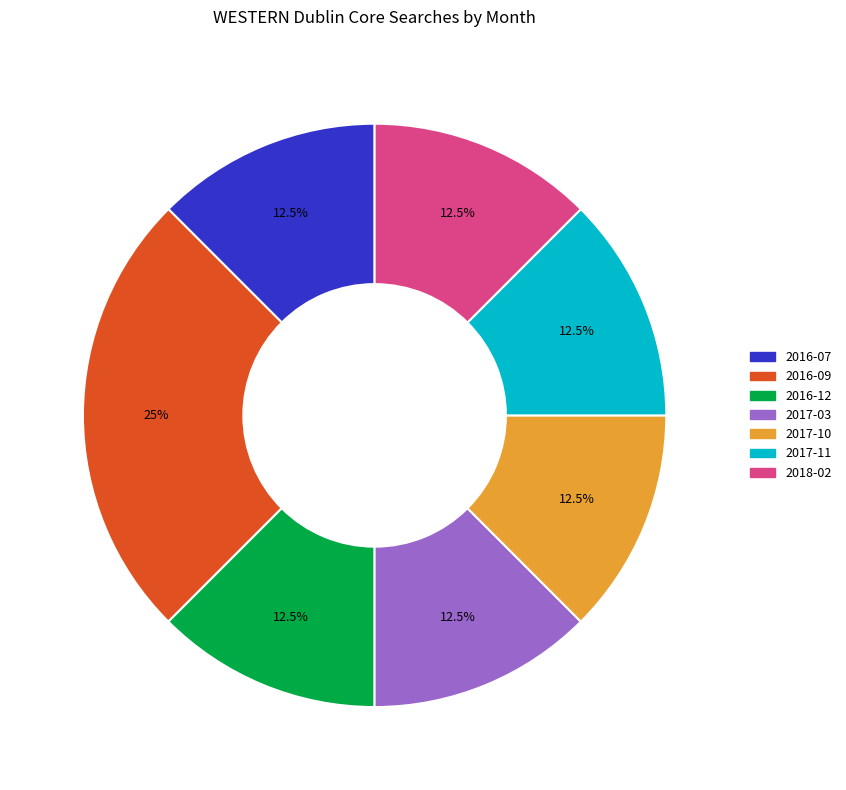

Does any single category account for the majority?

No